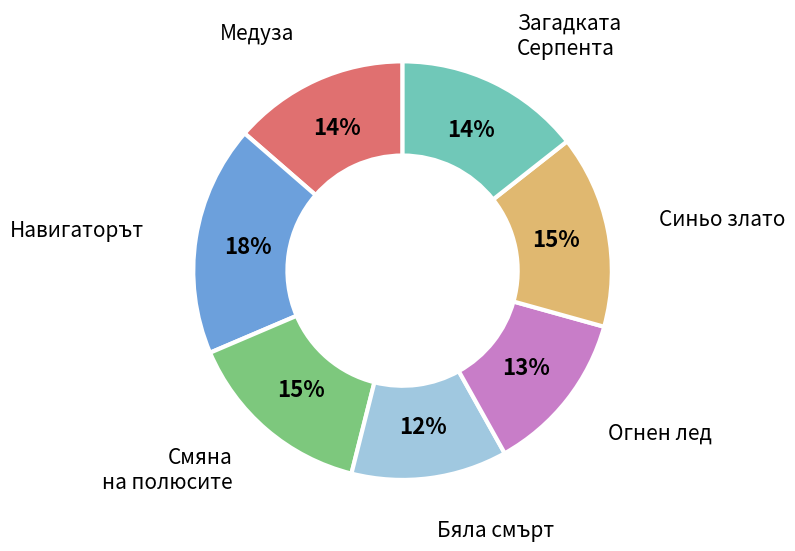

To the nearest percent, what percentage of the pie is Навигаторът?

18%